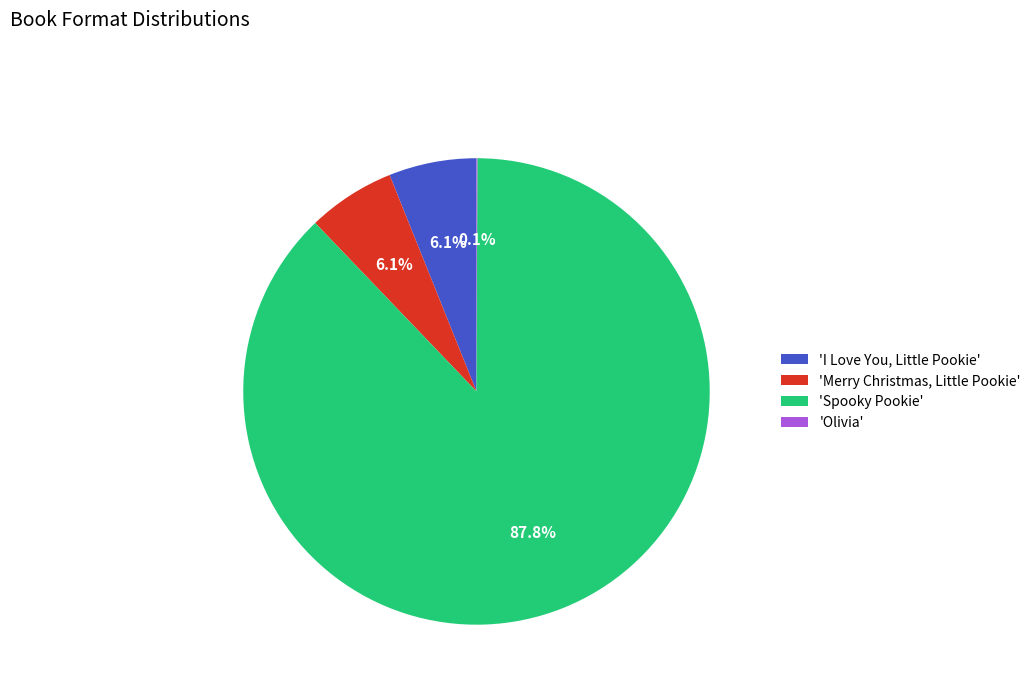

What is the largest slice in the pie chart?

'Spooky Pookie'